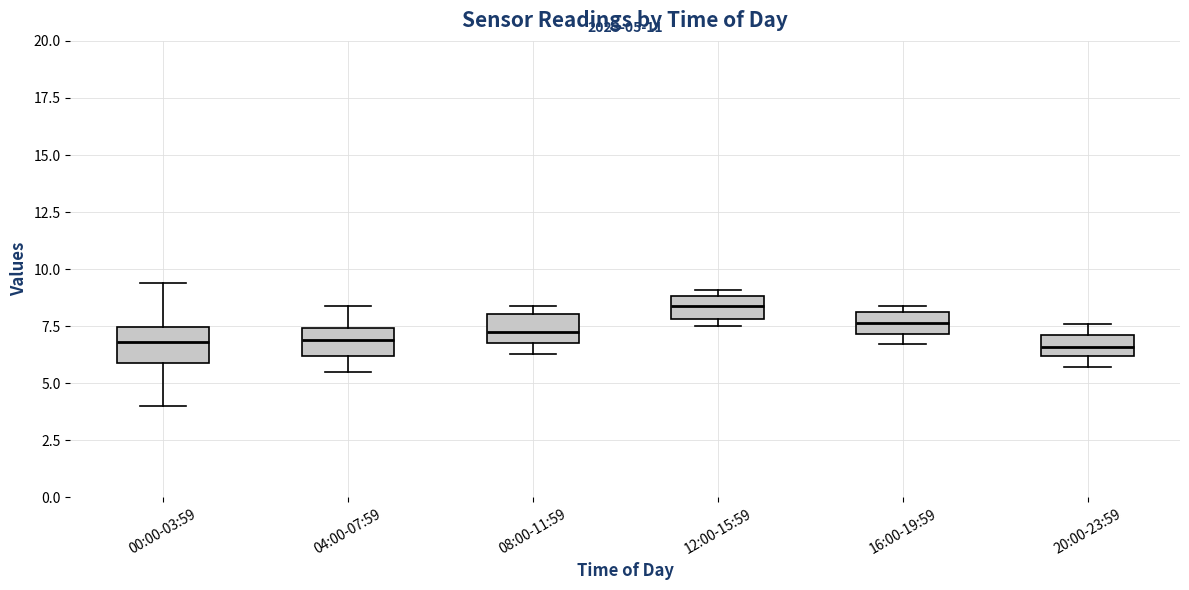

Which box's median line is the highest?

12:00-15:59